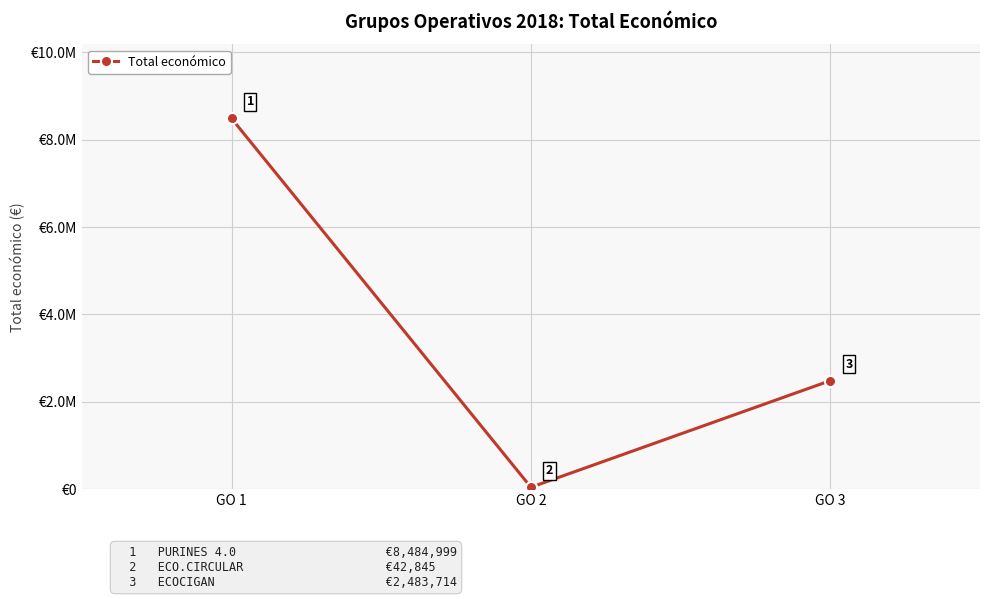

Is this an area chart (filled region under the line)?

No